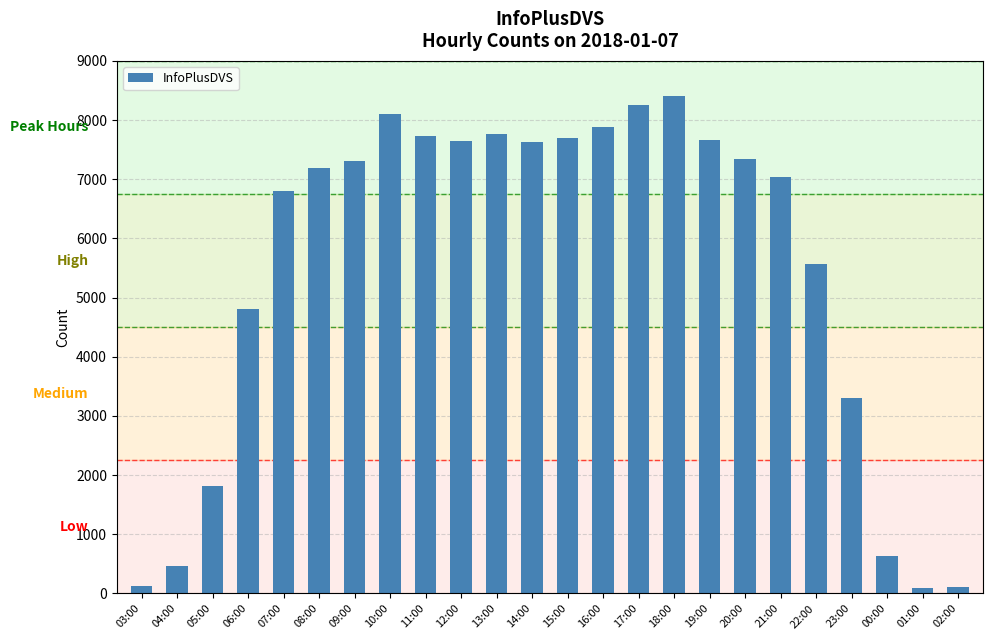

What is the label of the 17th bar from the left?

19:00